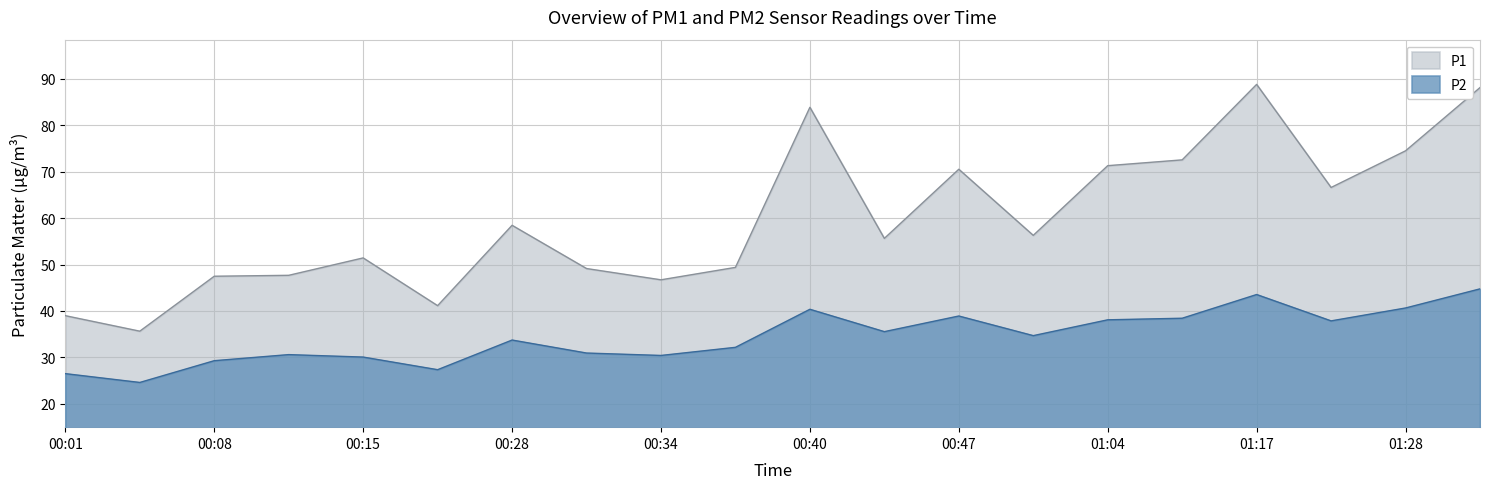

True or false: P2 has a value of 50.9 at 00:15.

False